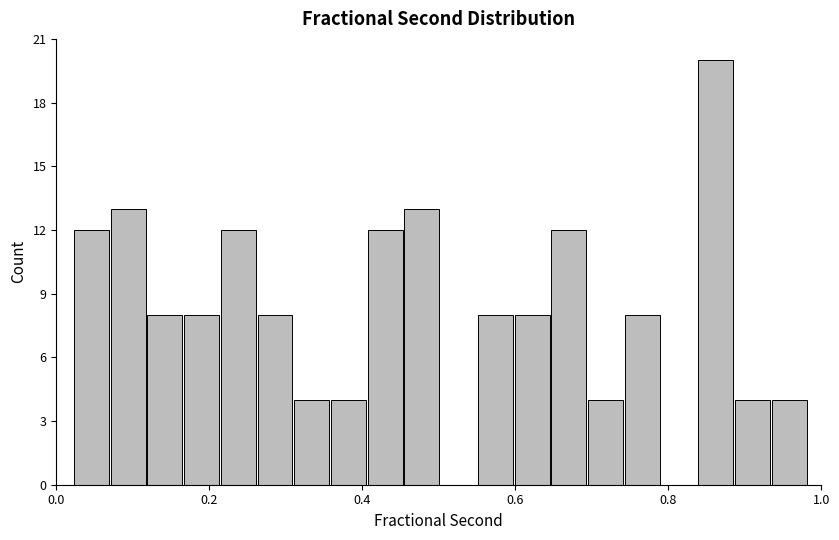

Around what value on the x-axis is the tallest bar? Give the approximate position of its centre, as read against the axis.

0.86